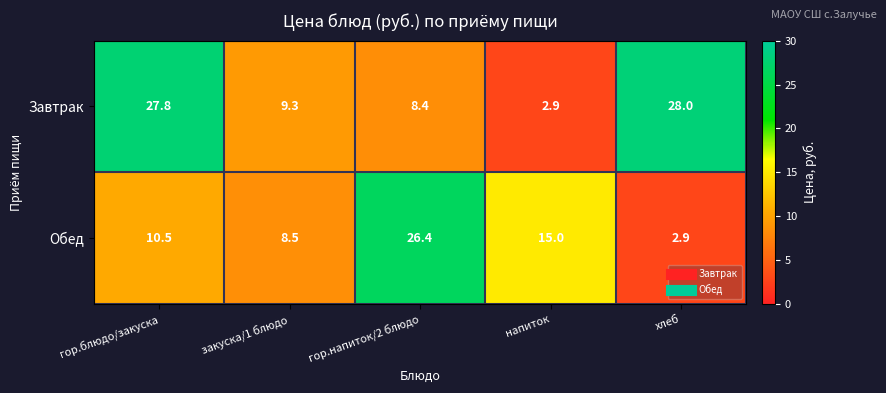

What is the greatest value displayed?

28.0